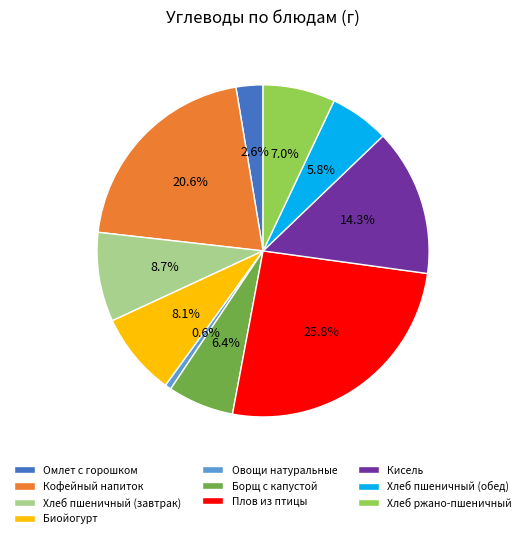

To the nearest percent, what percentage of the pie is Хлеб ржано-пшеничный?

7%